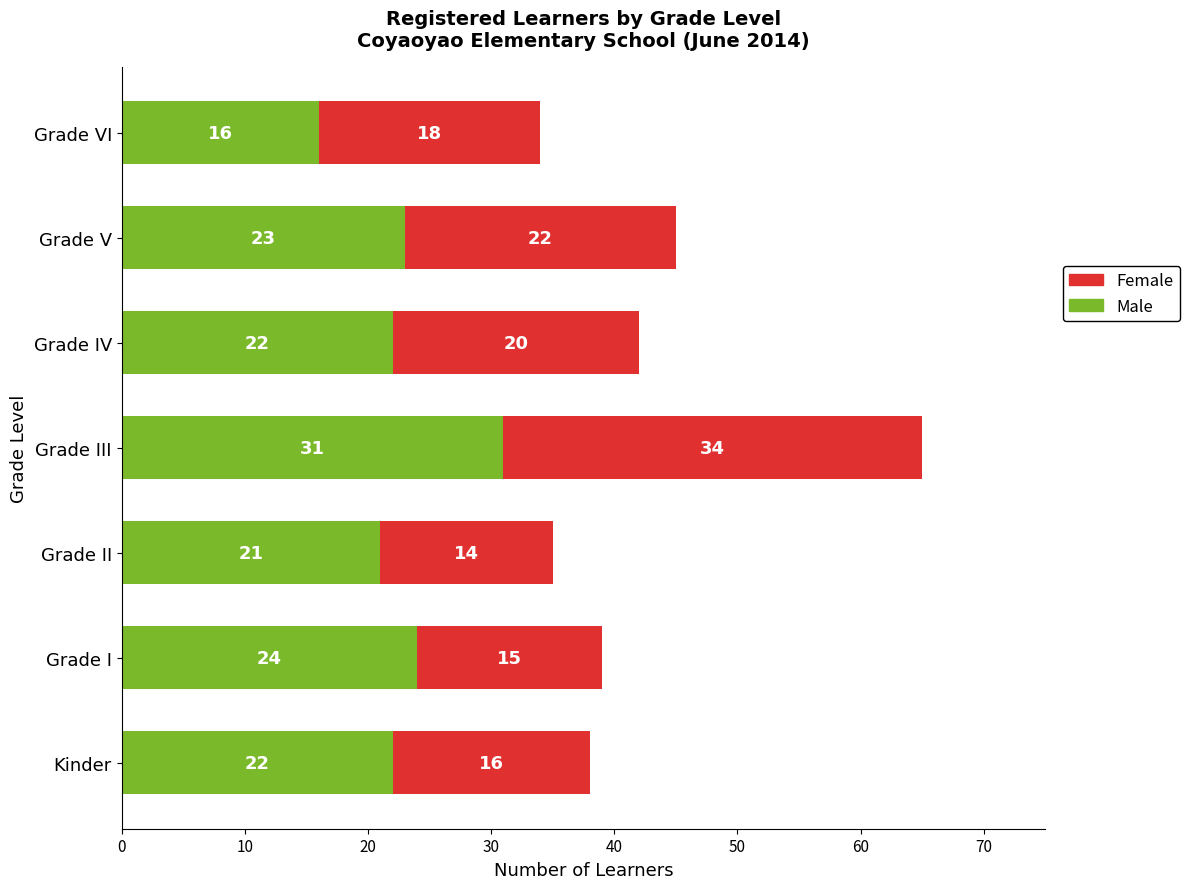

Is it true that Male equals 21 at Grade II?

True